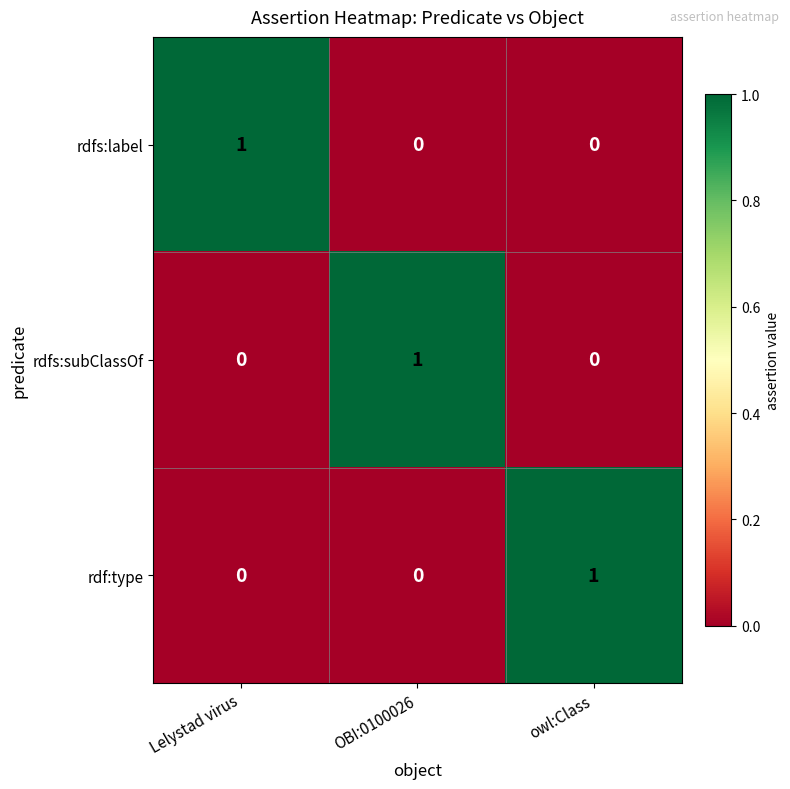

Is it true that rdfs:subClassOf equals 1 at owl:Class?

False